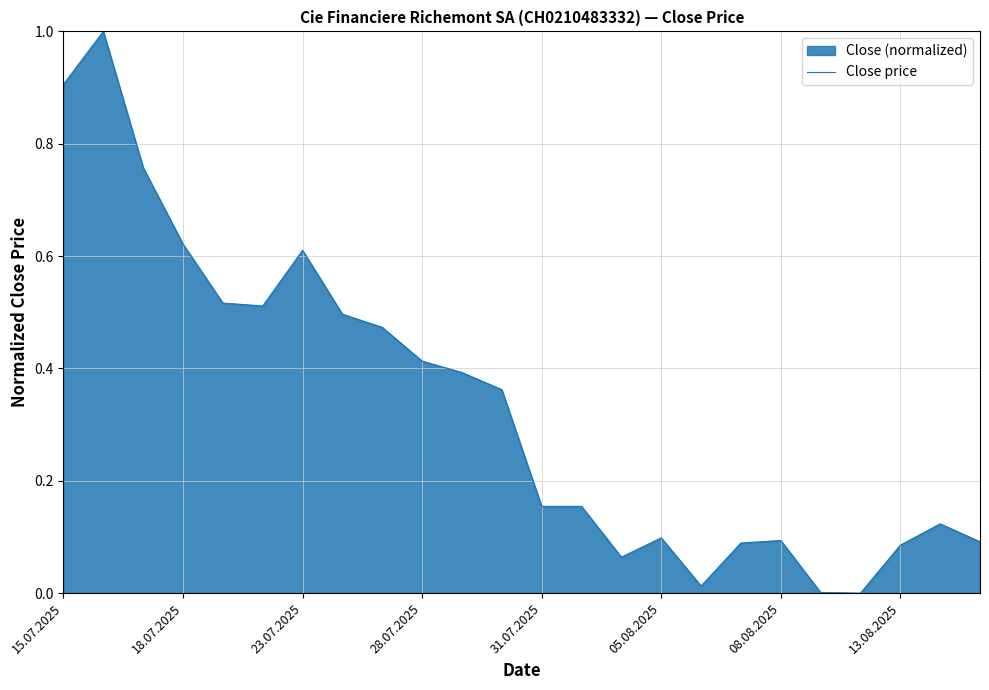

What is the maximum value shown in the chart?

1.0